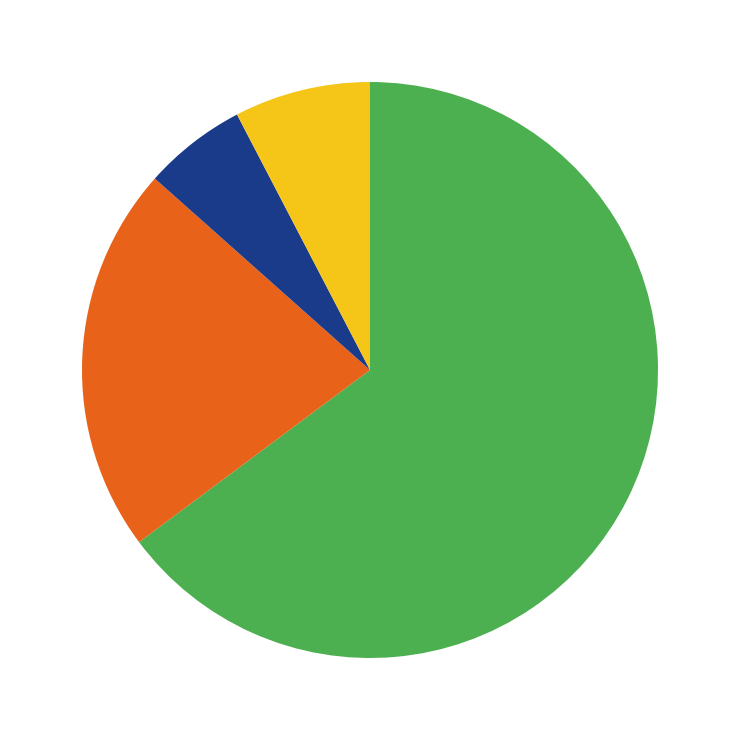

How many segments does this pie chart have?

4